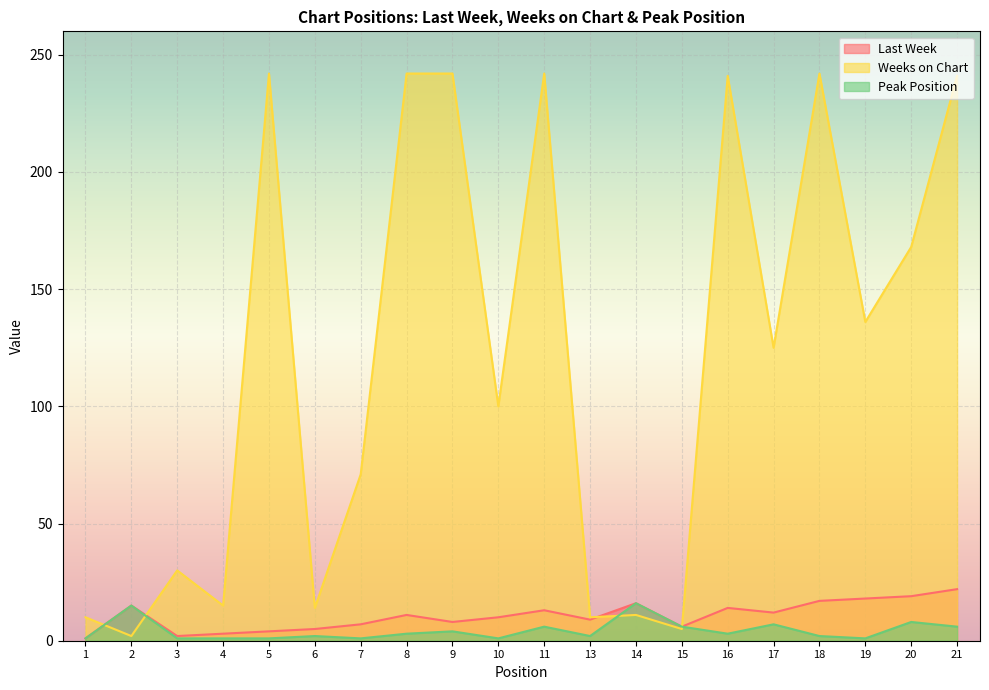

How many data points in Last Week are above 11?

9